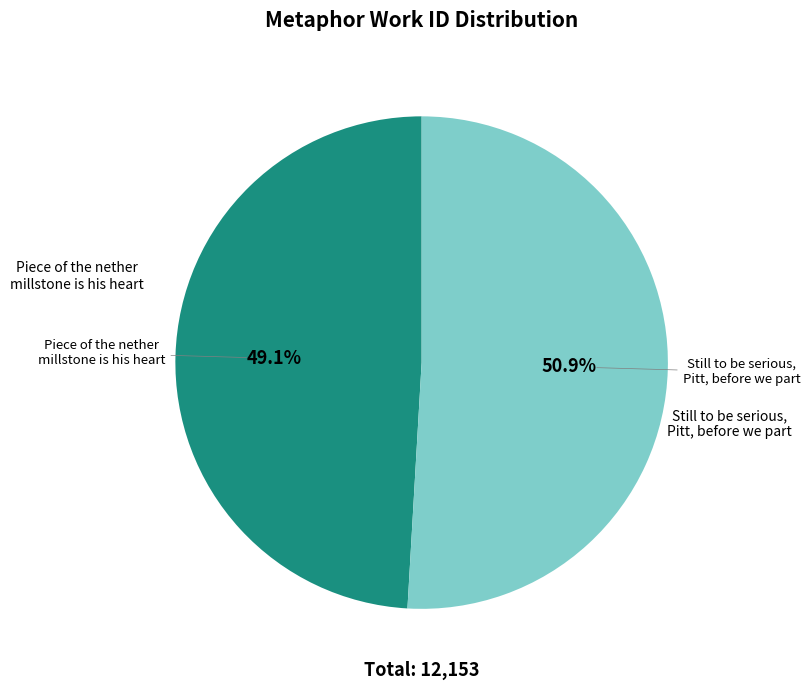

How many slices are in this pie chart?

2